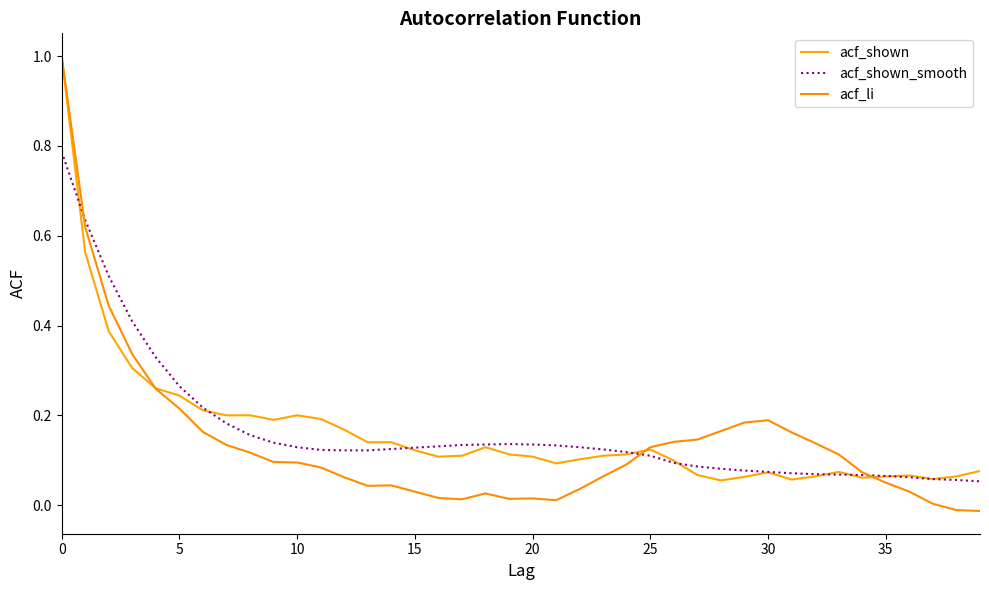

Does the chart display data point markers on the line(s)?

No